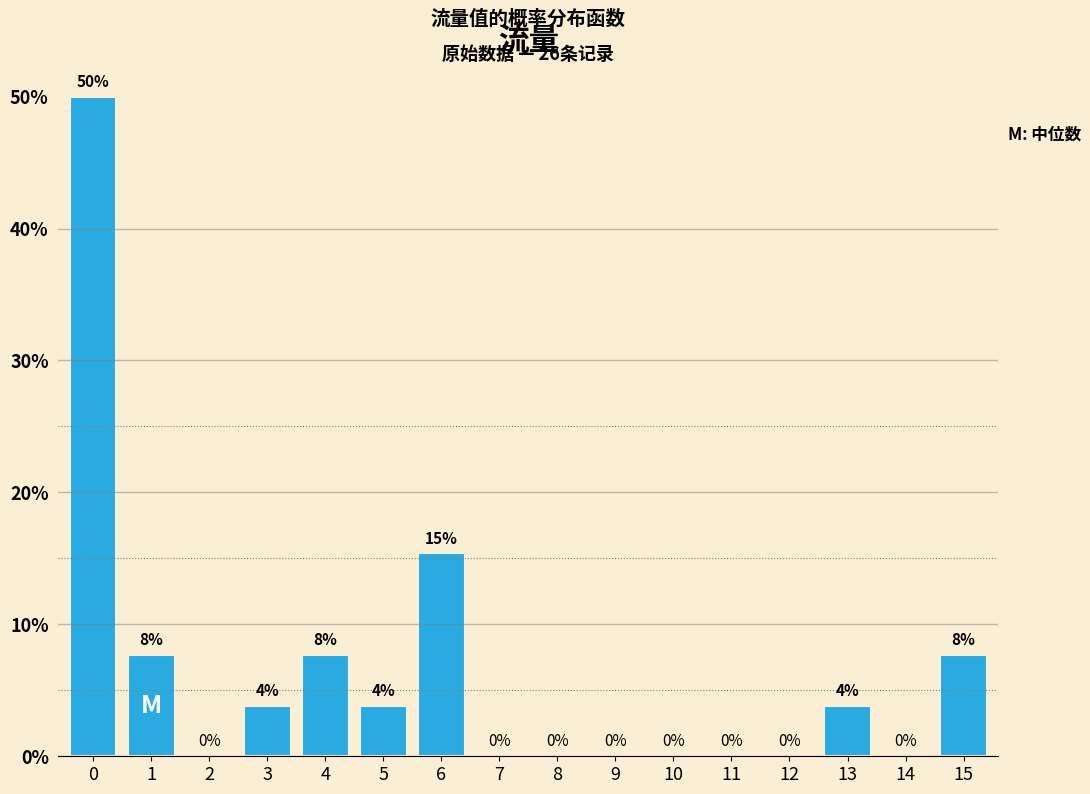

Between 4 and 12, which is larger?

4